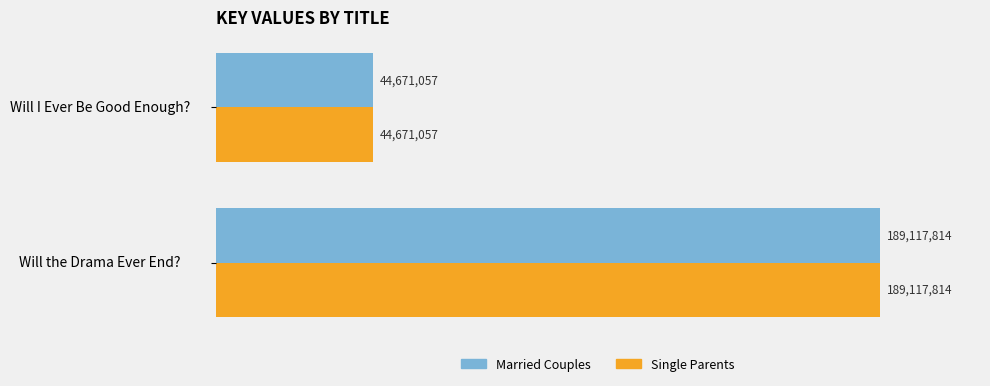

How many Single Parents values are between 44671057 and 189117814?

2